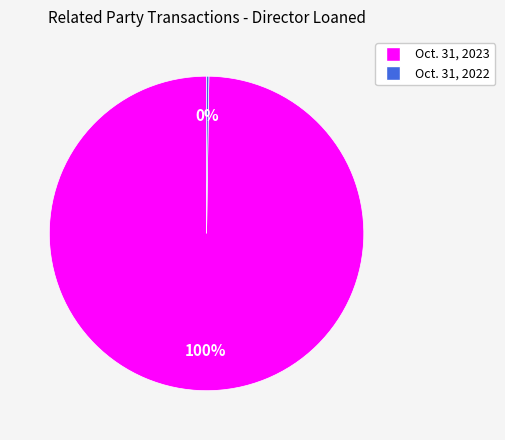

To the nearest percent, what is the average slice percentage?

50%